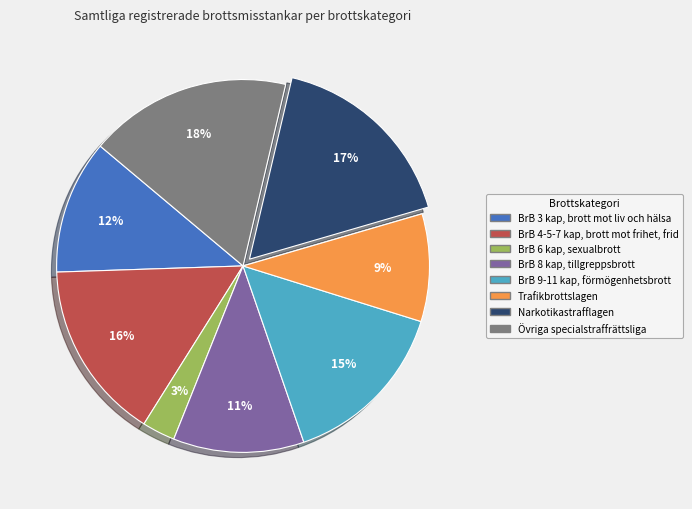

The Övriga specialstraffrättsliga slice represents 18% of the pie. True or false?

True